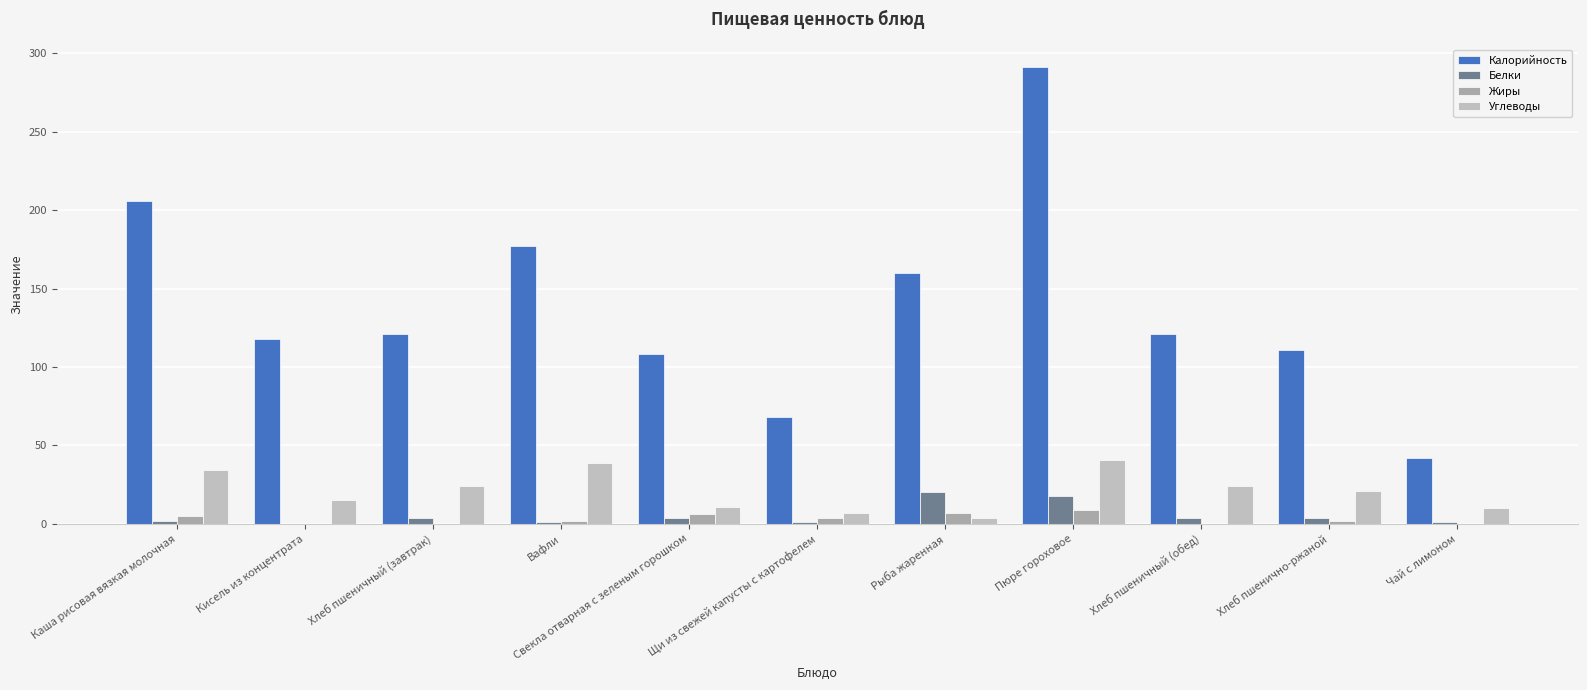

What position from the left is Рыба жаренная?

7